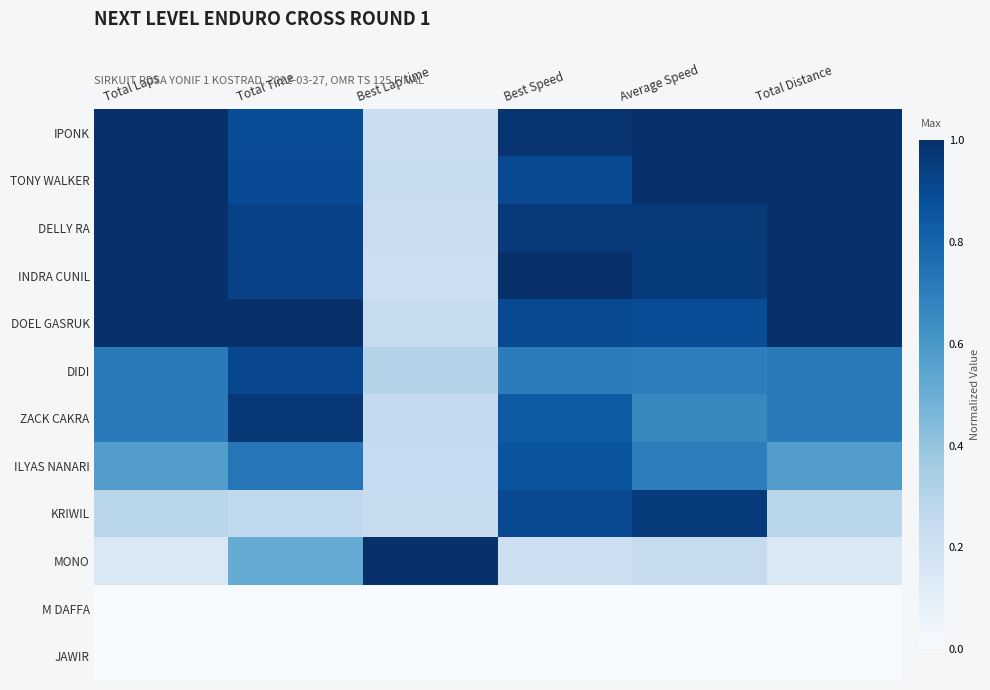

List the series in order of their peak value, lowest first.

JAWIR, M DAFFA, ILYAS NANARI, DIDI, KRIWIL, ZACK CAKRA, IPONK, TONY WALKER, DELLY RA, INDRA CUNIL, DOEL GASRUK, MONO